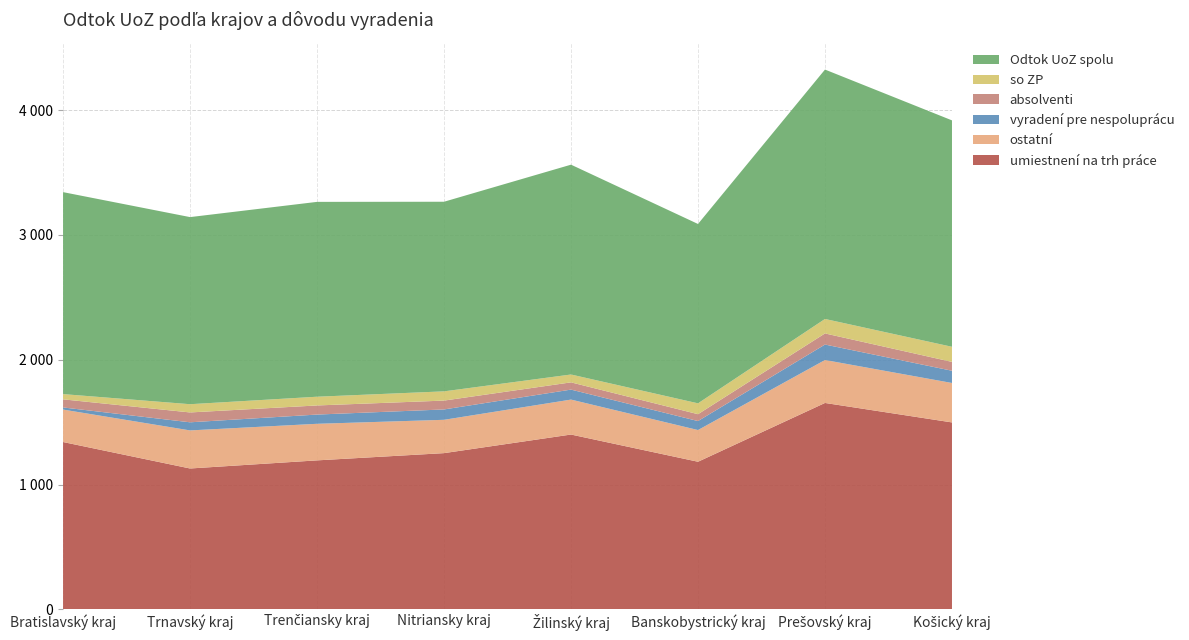

Reading left to right, extract all data points from this chart.

umiestnení na trh práce: Bratislavský kraj=1341	Trnavský kraj=1129	Trenčiansky kraj=1194	Nitriansky kraj=1252	Žilinský kraj=1401	Banskobystrický kraj=1183	Prešovský kraj=1654	Košický kraj=1498
Odtok UoZ spolu: Bratislavský kraj=1618	Trnavský kraj=1499	Trenčiansky kraj=1561	Nitriansky kraj=1519	Žilinský kraj=1681	Banskobystrický kraj=1437	Prešovský kraj=1998	Košický kraj=1814
ostatní: Bratislavský kraj=260	Trnavský kraj=305	Trenčiansky kraj=293	Nitriansky kraj=267	Žilinský kraj=280	Banskobystrický kraj=254	Prešovský kraj=344	Košický kraj=316
vyradení pre nespoluprácu: Bratislavský kraj=17	Trnavský kraj=65	Trenčiansky kraj=74	Nitriansky kraj=83	Žilinský kraj=80	Banskobystrický kraj=72	Prešovský kraj=124	Košický kraj=98
absolventi: Bratislavský kraj=65	Trnavský kraj=79	Trenčiansky kraj=73	Nitriansky kraj=71	Žilinský kraj=58	Banskobystrický kraj=55	Prešovský kraj=89	Košický kraj=71
so ZP: Bratislavský kraj=42	Trnavský kraj=66	Trenčiansky kraj=70	Nitriansky kraj=74	Žilinský kraj=63	Banskobystrický kraj=87	Prešovský kraj=116	Košický kraj=121